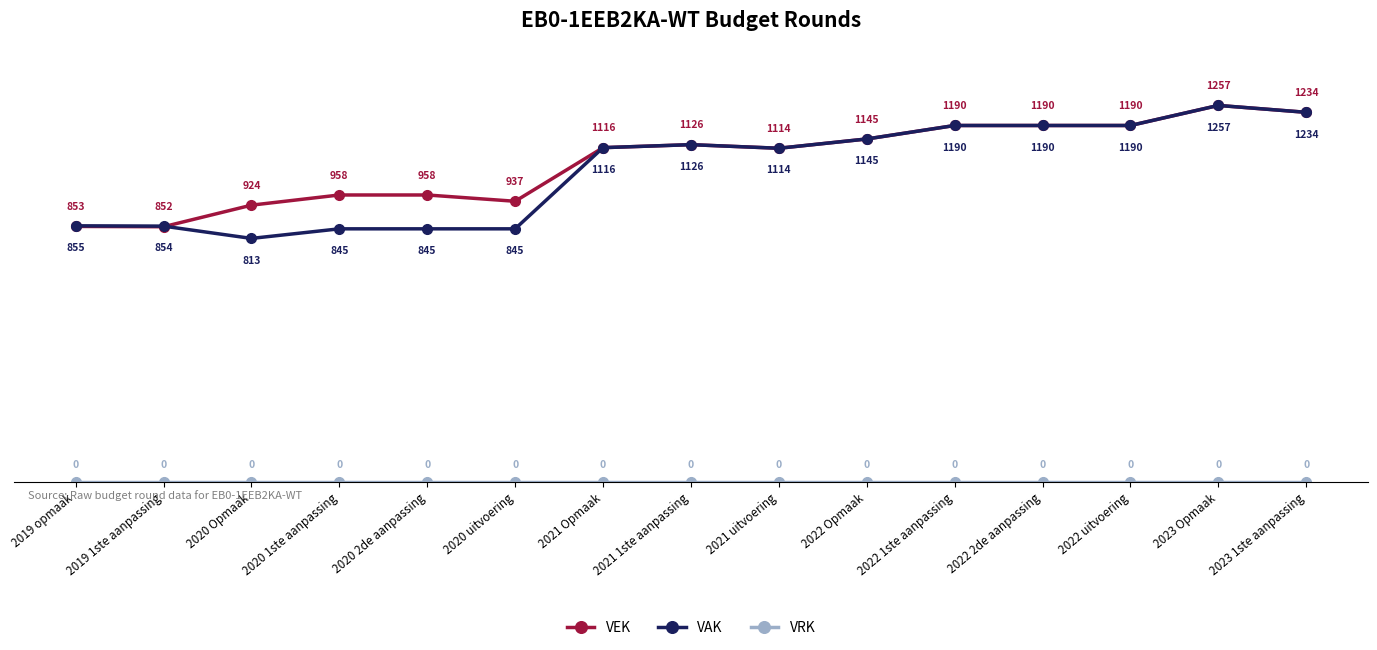

What is the difference between the VAK values at 2021 uitvoering and 2020 uitvoering?

269